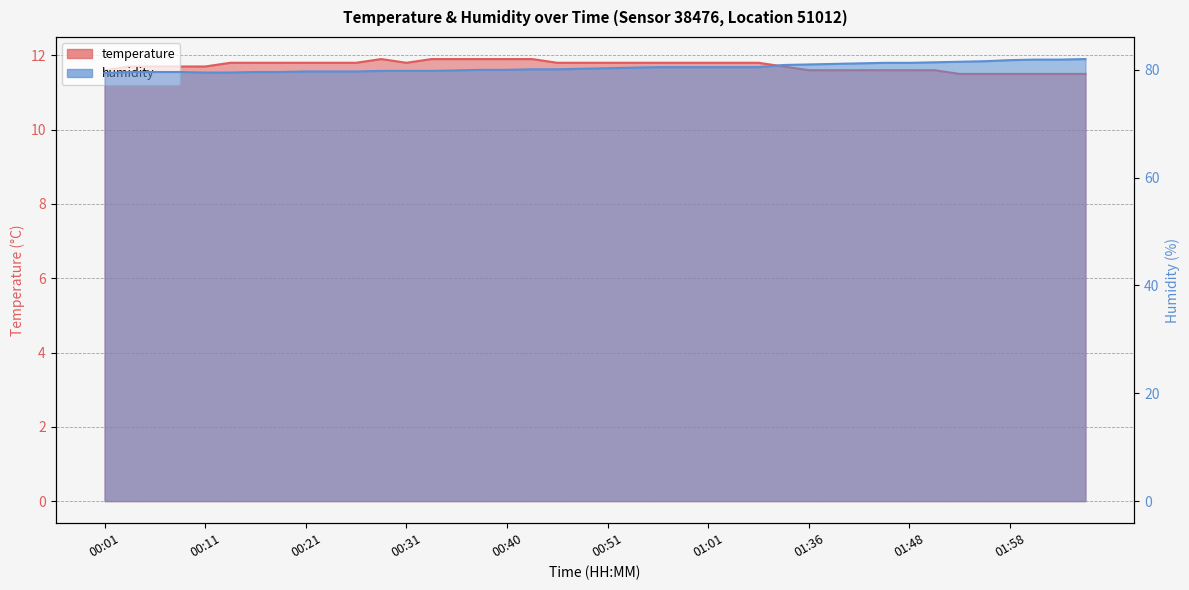

What is the sum of the temperature values at 02:06 and 00:23?

23.3